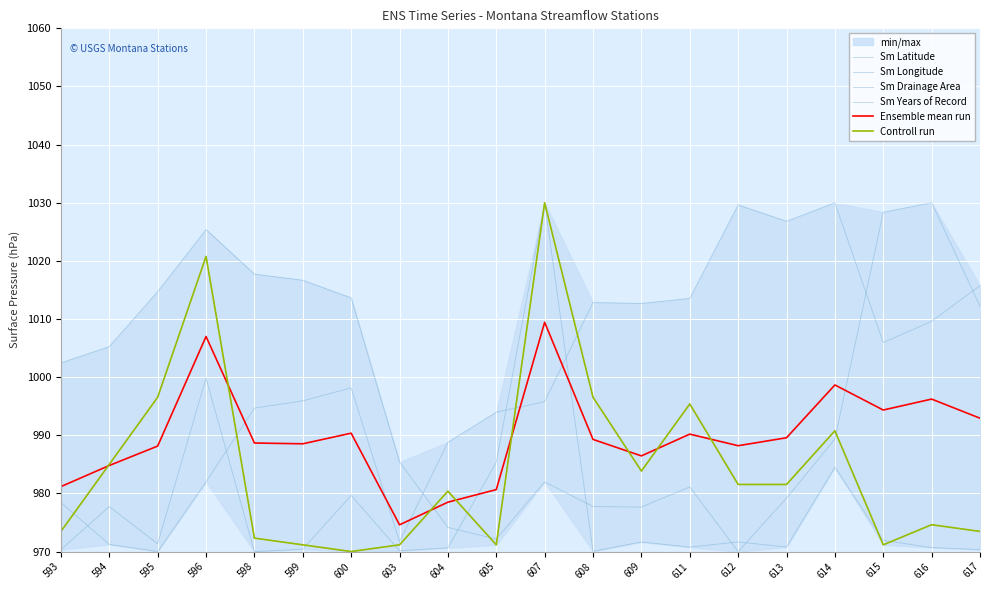

What is the sum of the Sm Longitude values at 604 and 614?

2018.8